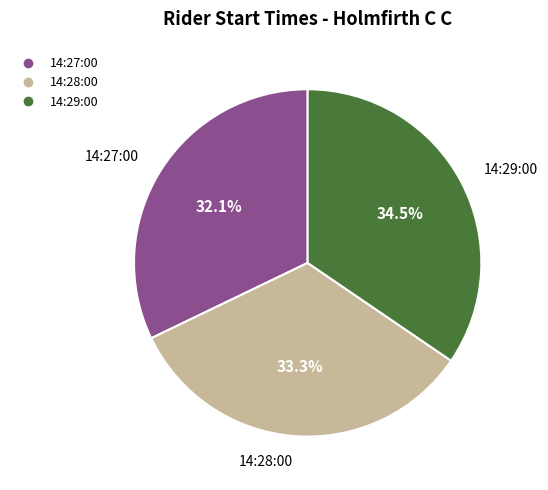

The 14:29:00 slice represents 45% of the pie. True or false?

False